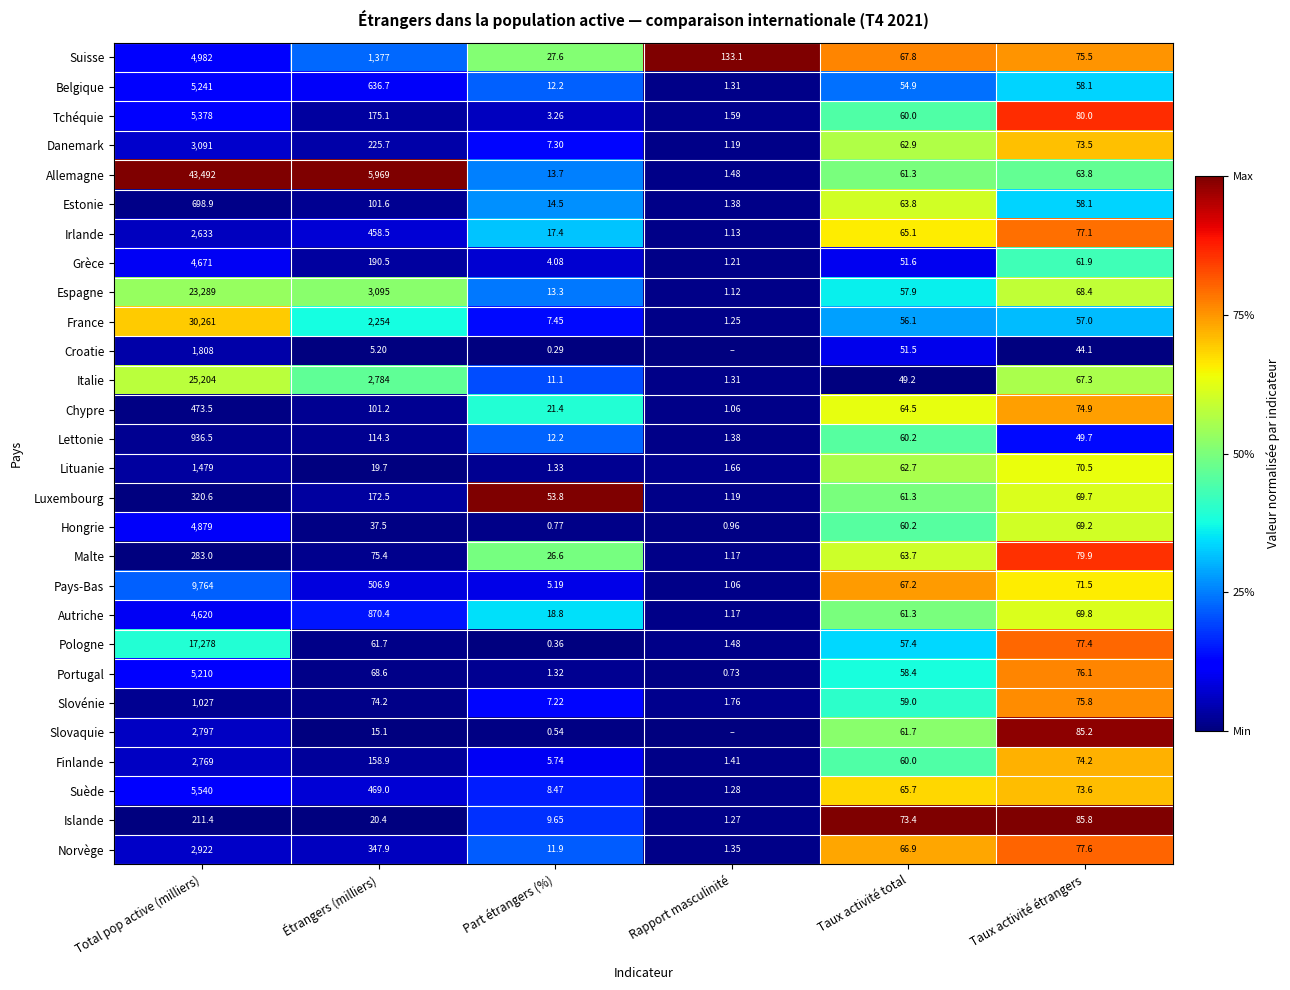

Which category has the lowest value in the Autriche series?

Rapport masculinité